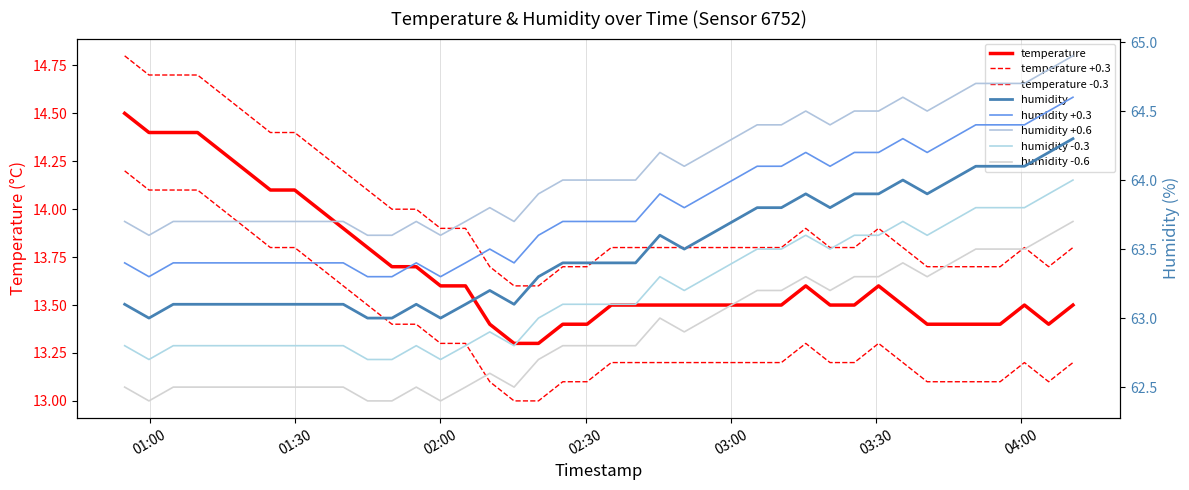

What is the greatest value displayed?

64.3